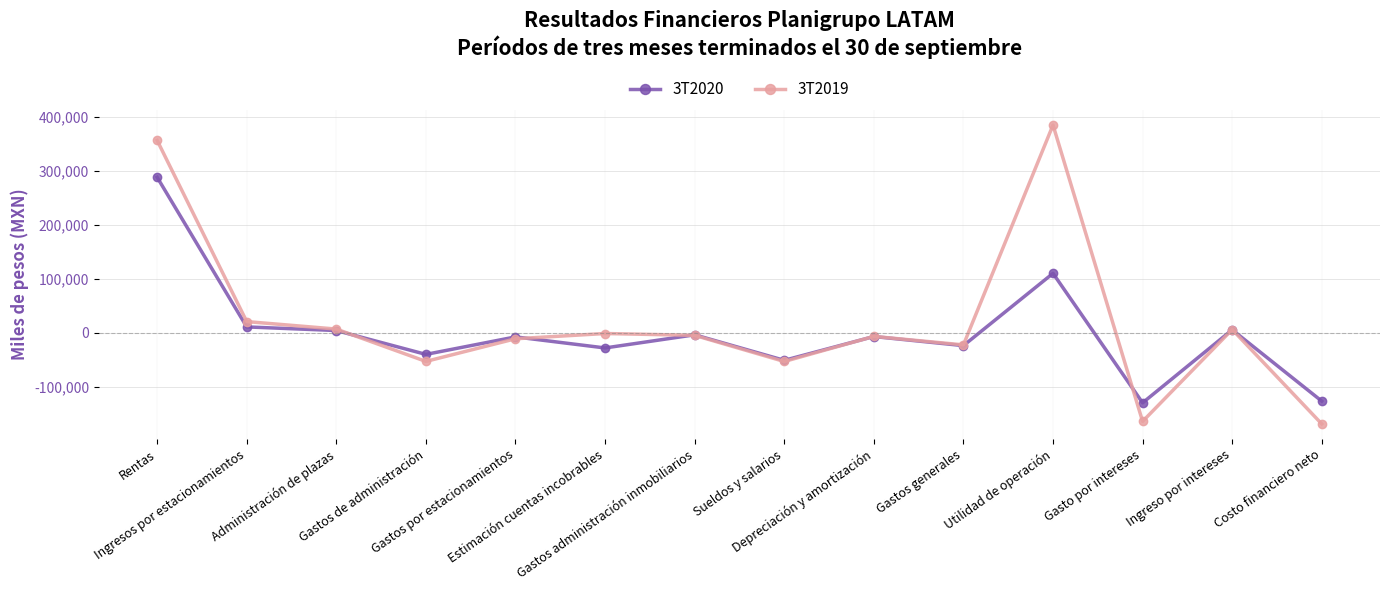

The 3T2020 series shows 5334 at Ingreso por intereses. True or false?

True